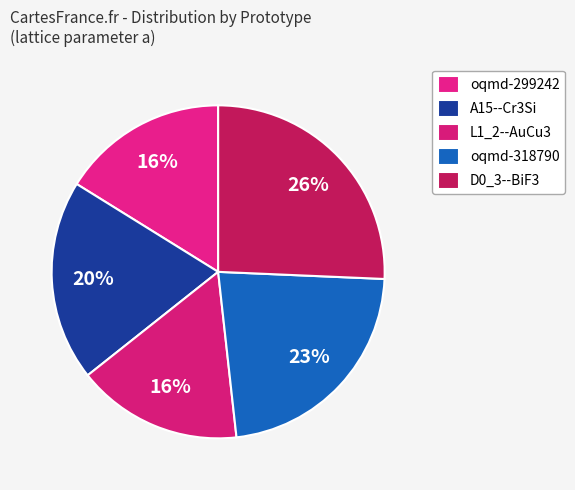

How many slices are in this pie chart?

5